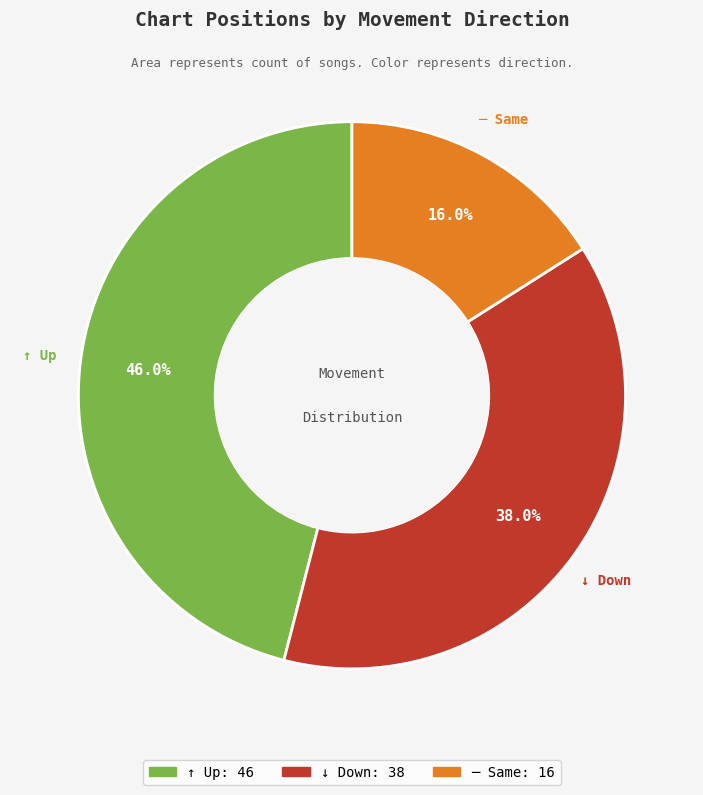

Is there any slice that represents more than half of the pie?

No